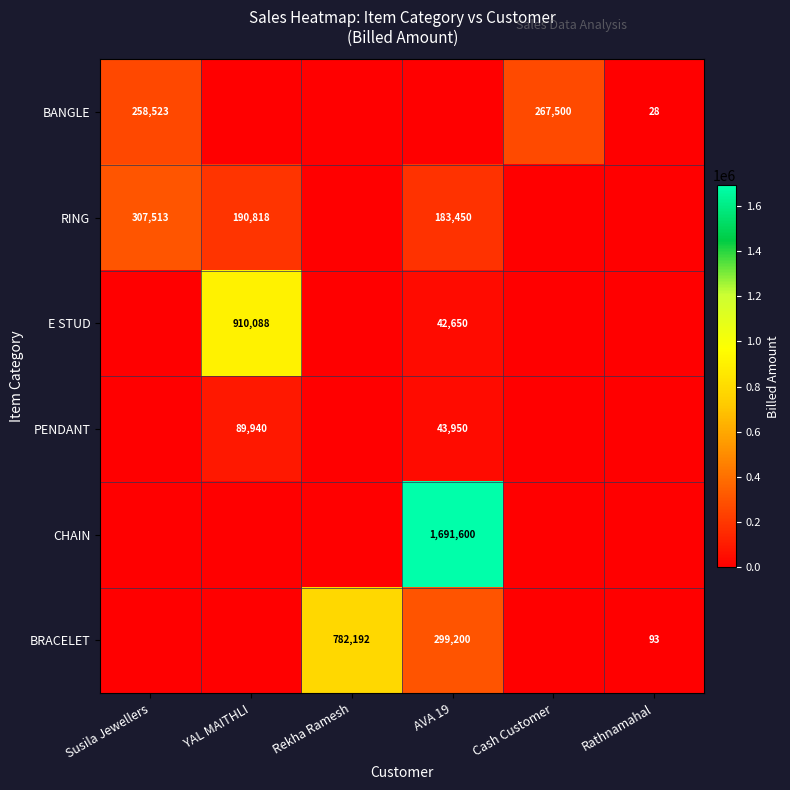

How many data points does each series have?

6